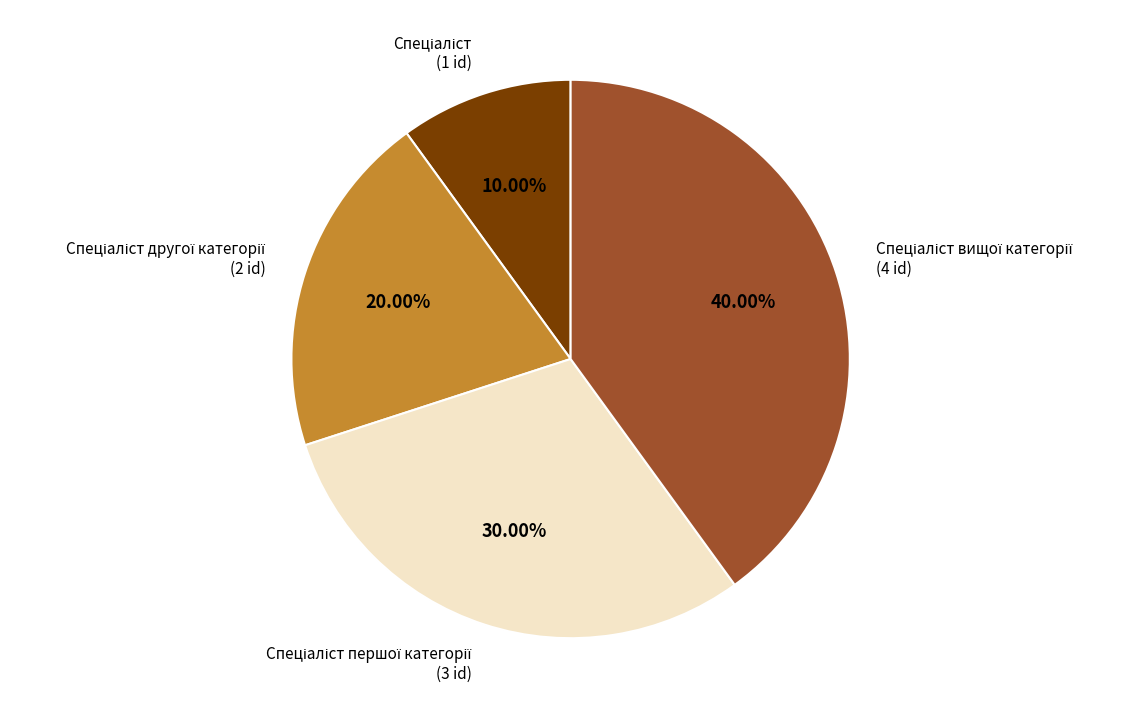

Is there any slice that represents more than half of the pie?

No